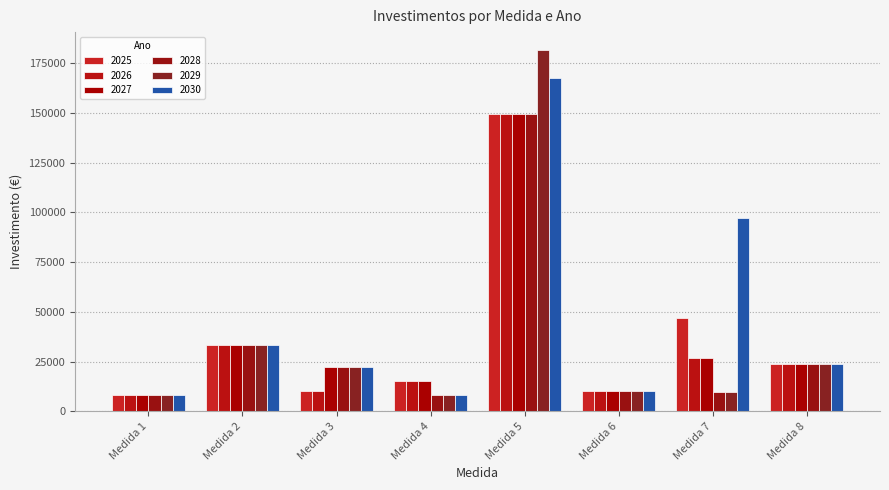

What is the average value of the 2029 series?

37156.8